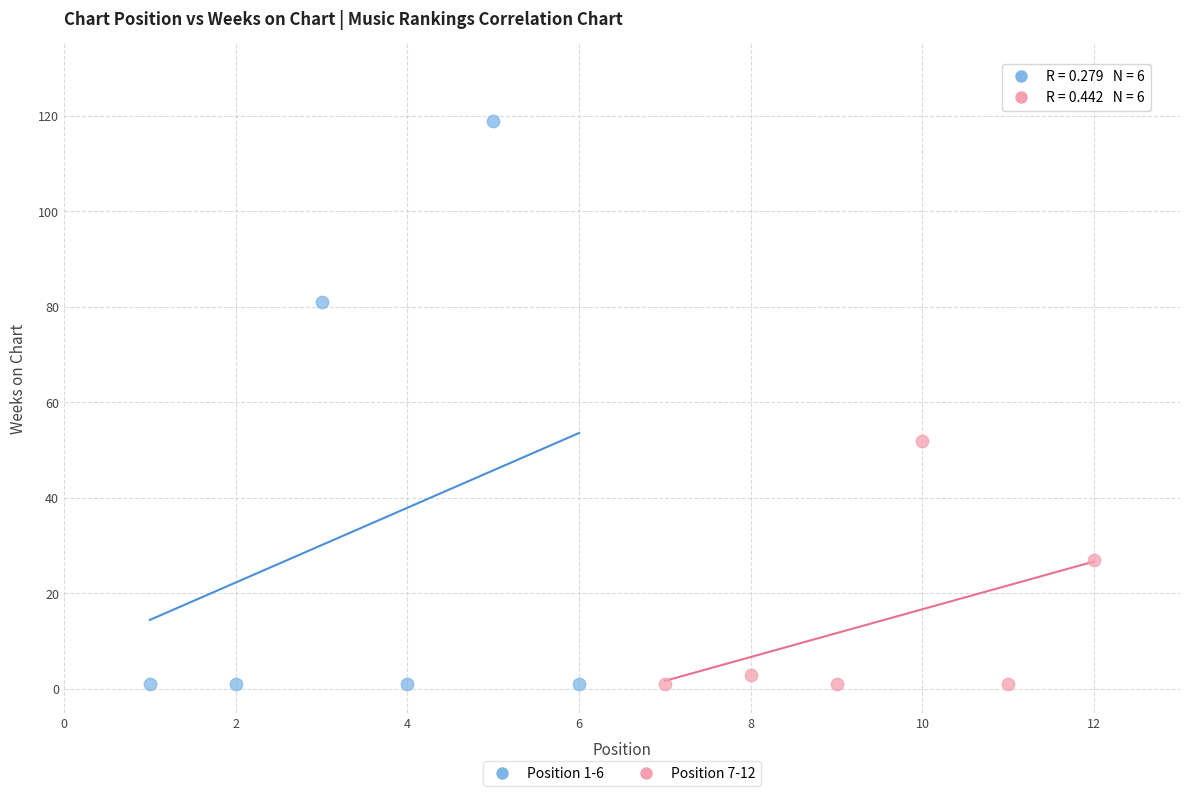

Which series reaches the maximum Y coordinate?

Position 1-6